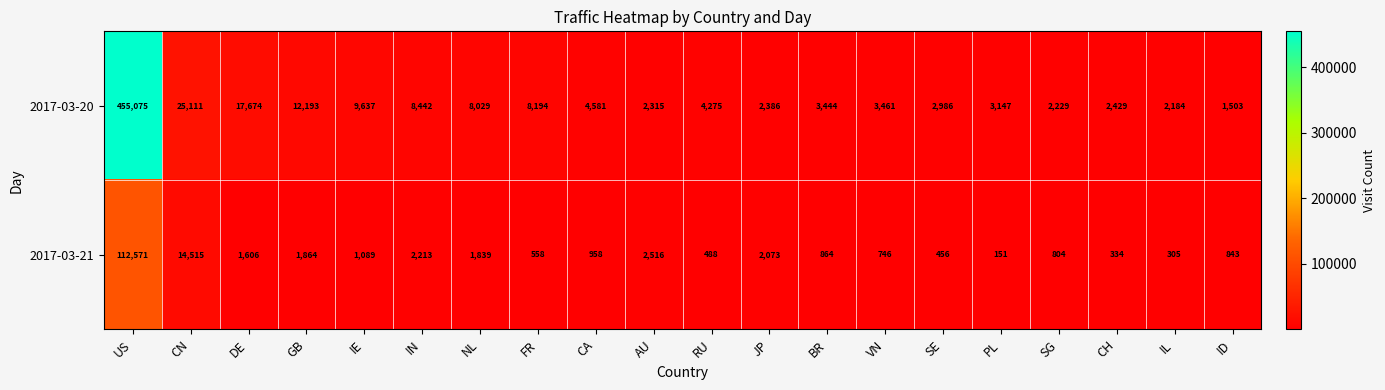

What is the difference between the 2017-03-21 values at FR and GB?

1306